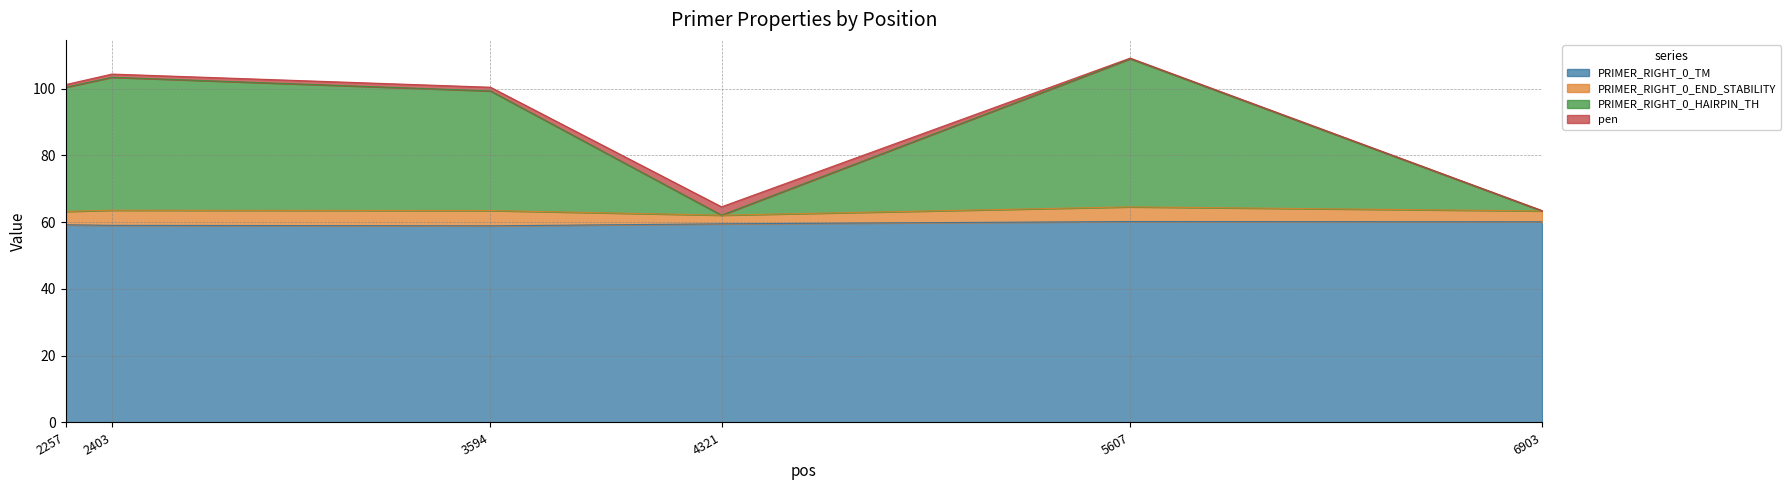

The value of PRIMER_RIGHT_0_TM at 3594 is 58.9. True or false?

True